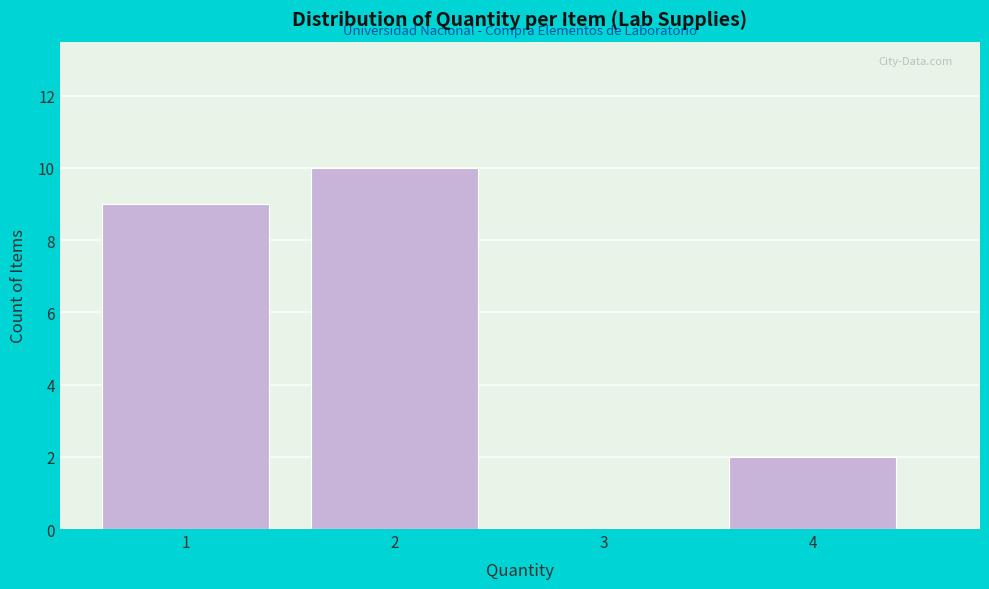

What is the height of the bar covering 3.5 to 4.5 on the x-axis? The values are not printed on the chart, so give them approximately, as read against the axis.

2